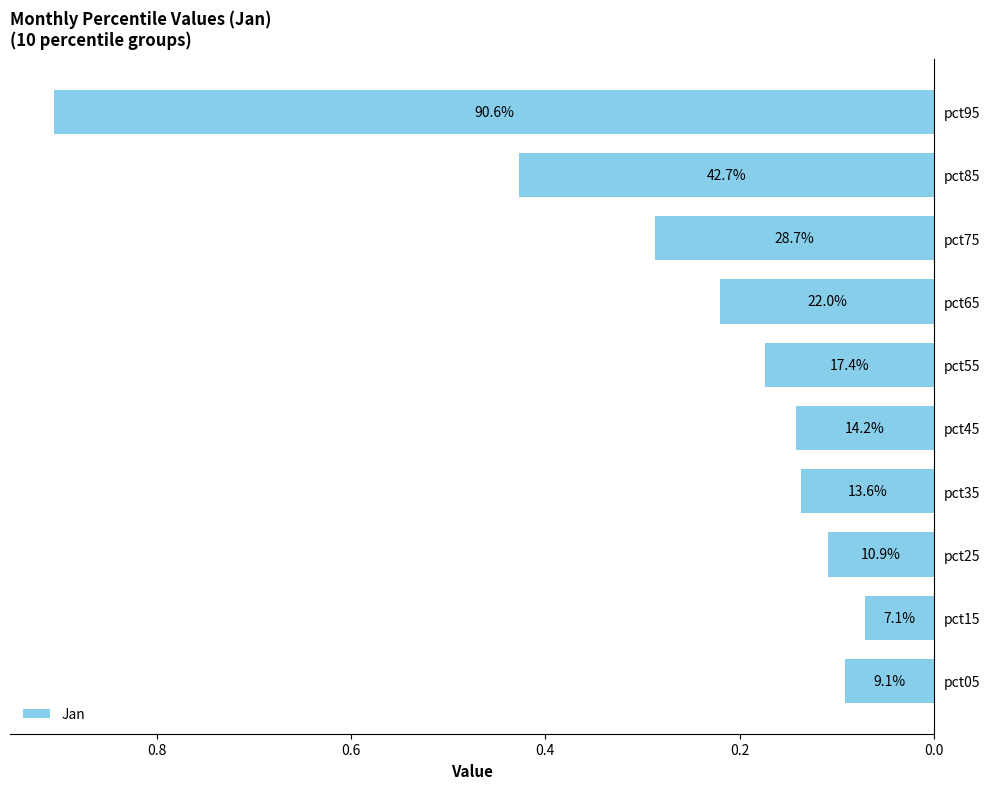

Are the bars horizontal?

Yes